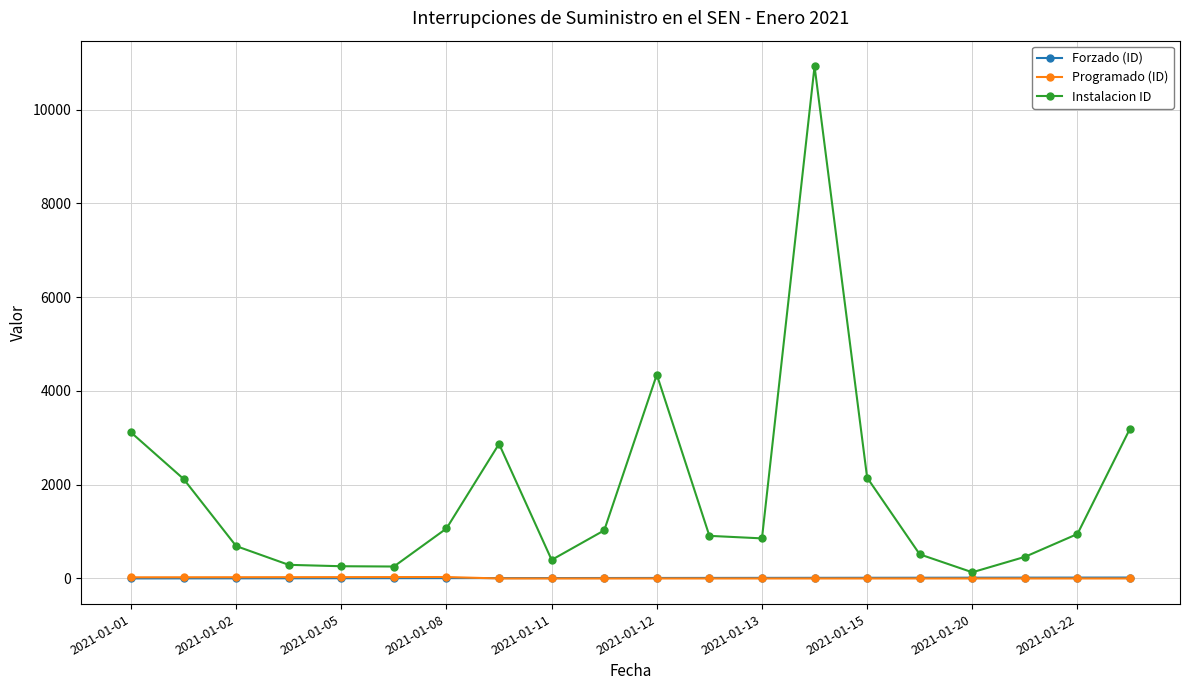

Which series has the largest total across all categories?

Instalacion ID